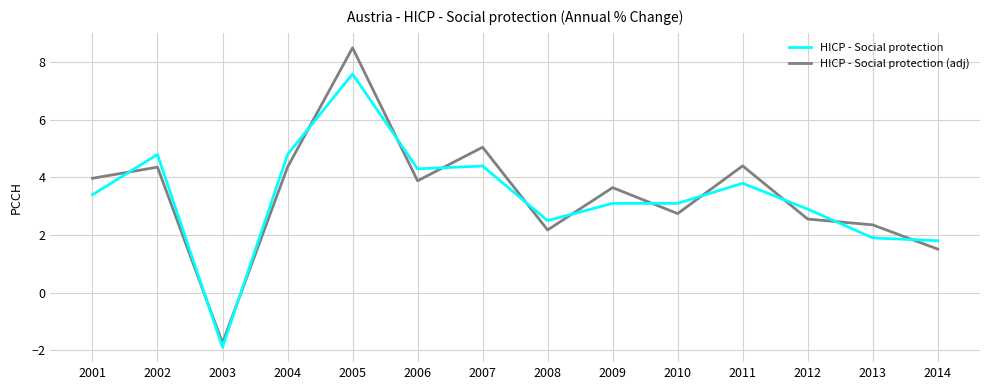

Which series changed the most between 2004 and 2013?

HICP - Social protection